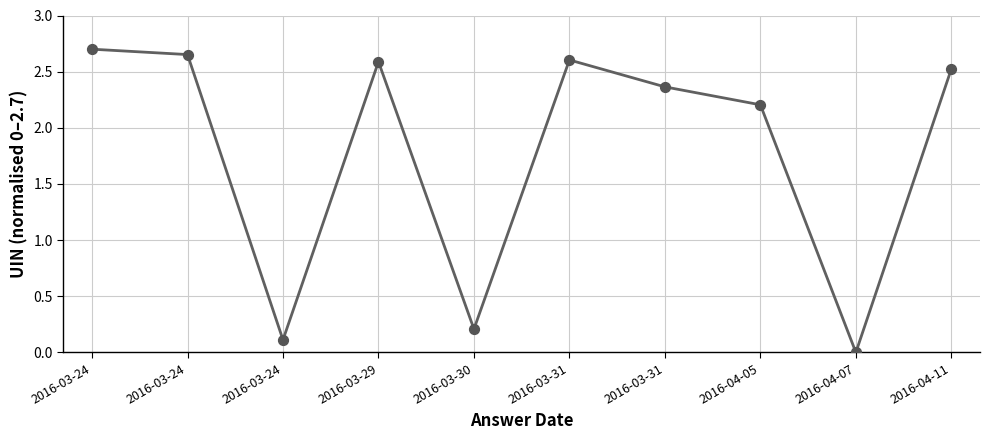

Does the chart have visible grid lines?

Yes